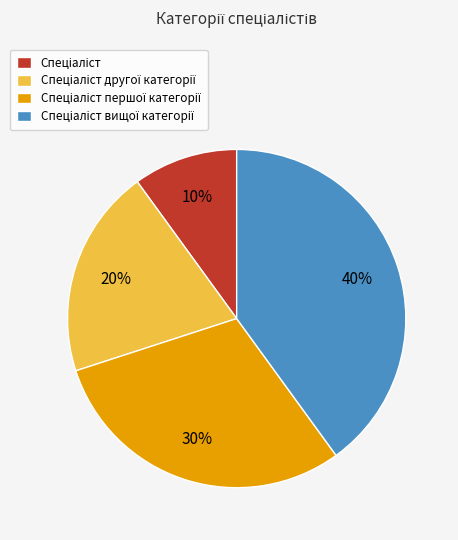

To the nearest percent, what is the average slice percentage?

25%